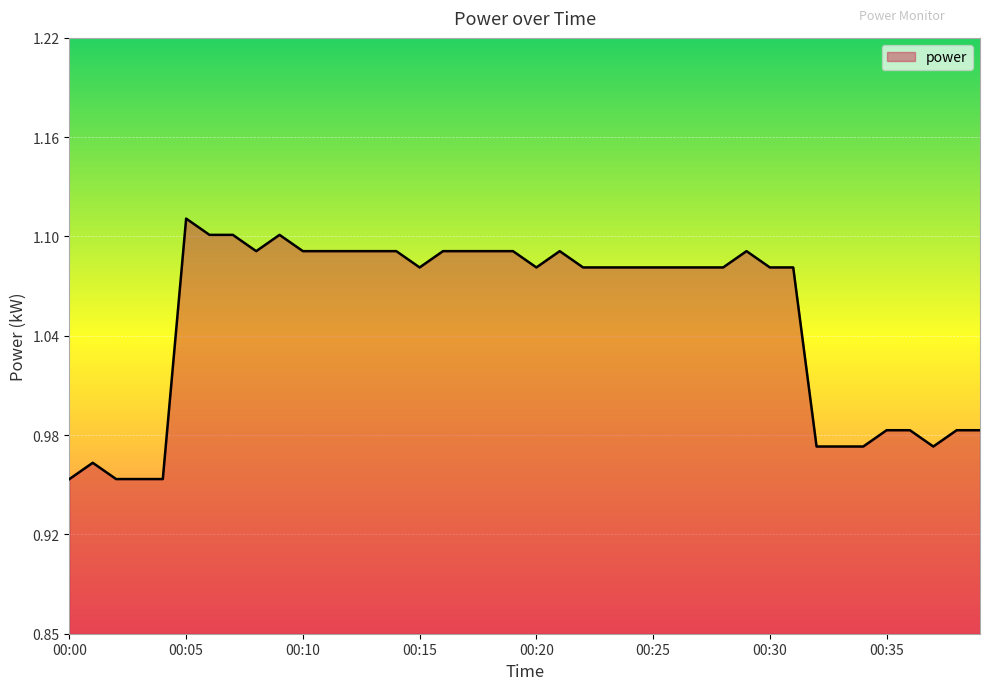

At which label is the value closest to 1?

00:35